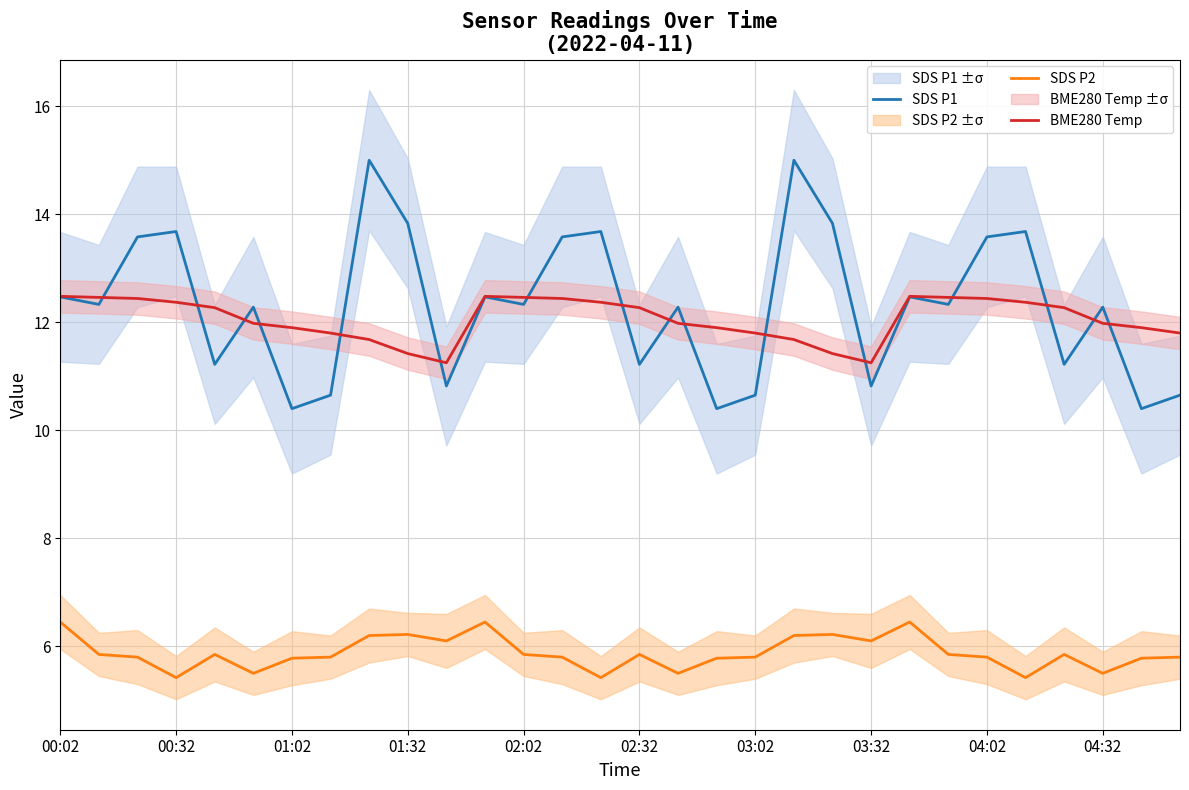

Reading right to left, extract all data points from this chart.

SDS P1: 10.7	10.4	12.3	11.2	13.7	13.6	12.3	12.5	10.8	13.8	15.0	10.7	10.4	12.3	11.2	13.7	13.6	12.3	12.5	10.8	13.8	15.0	10.7	10.4	12.3	11.2	13.7	13.6	12.3	12.5
SDS P2: 5.8	5.8	5.5	5.8	5.4	5.8	5.8	6.5	6.1	6.2	6.2	5.8	5.8	5.5	5.8	5.4	5.8	5.8	6.5	6.1	6.2	6.2	5.8	5.8	5.5	5.8	5.4	5.8	5.8	6.5
BME280 Temp: 11.8	11.9	12.0	12.3	12.4	12.4	12.5	12.5	11.2	11.4	11.7	11.8	11.9	12.0	12.3	12.4	12.4	12.5	12.5	11.2	11.4	11.7	11.8	11.9	12.0	12.3	12.4	12.4	12.5	12.5